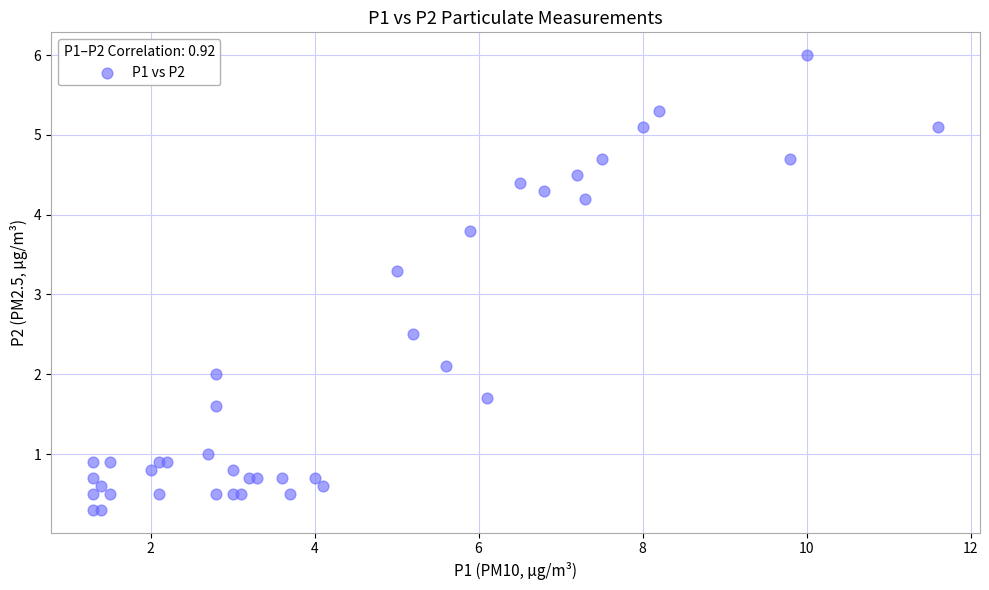

What Y value in the scatter plot is closest to 3?

3.3